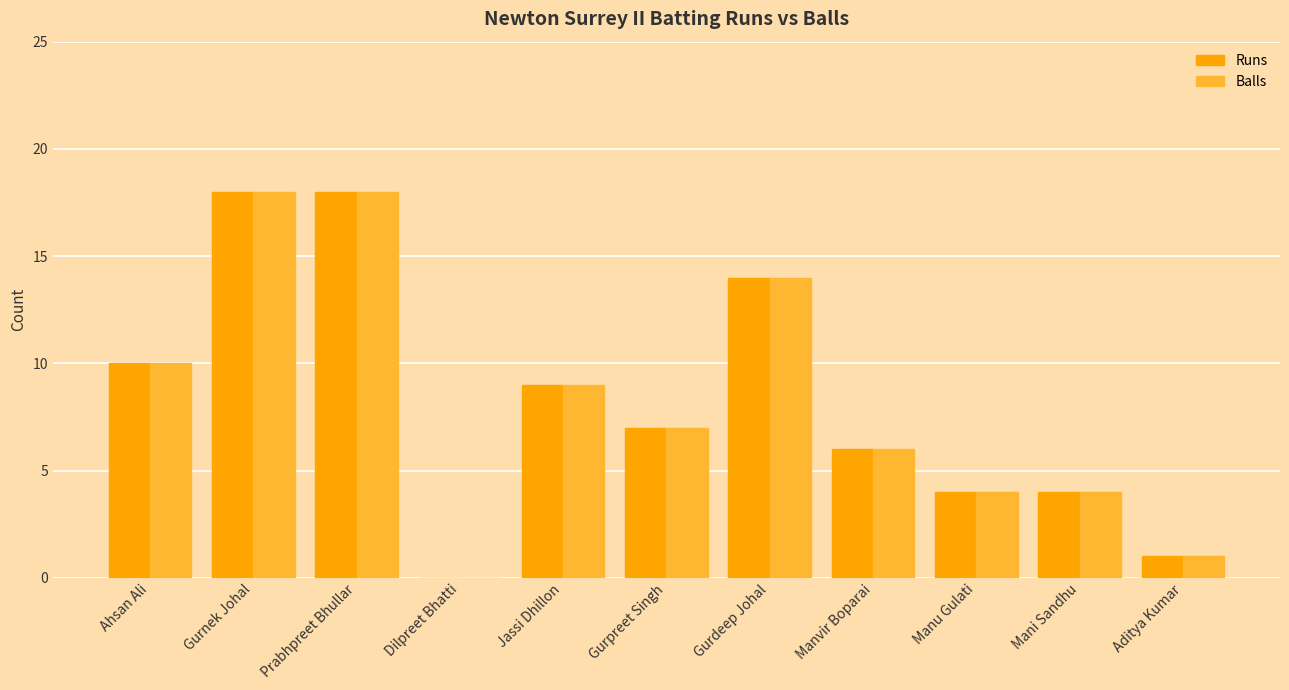

The value of Runs at Dilpreet Bhatti is 0. True or false?

True